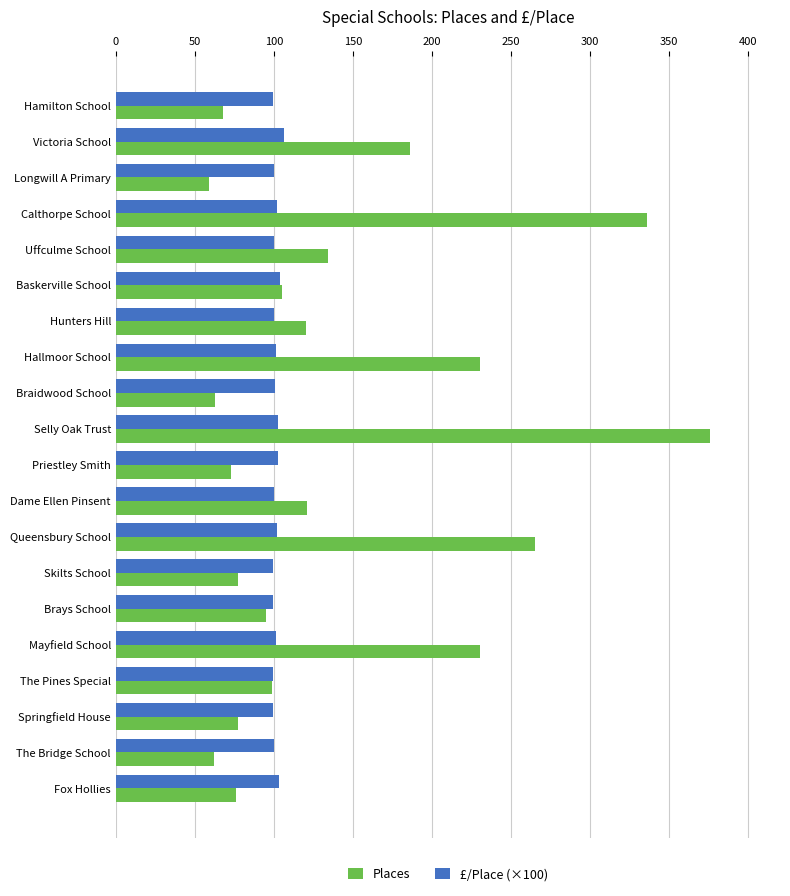

What is the difference between the highest and lowest values at Longwill A Primary?

41.0